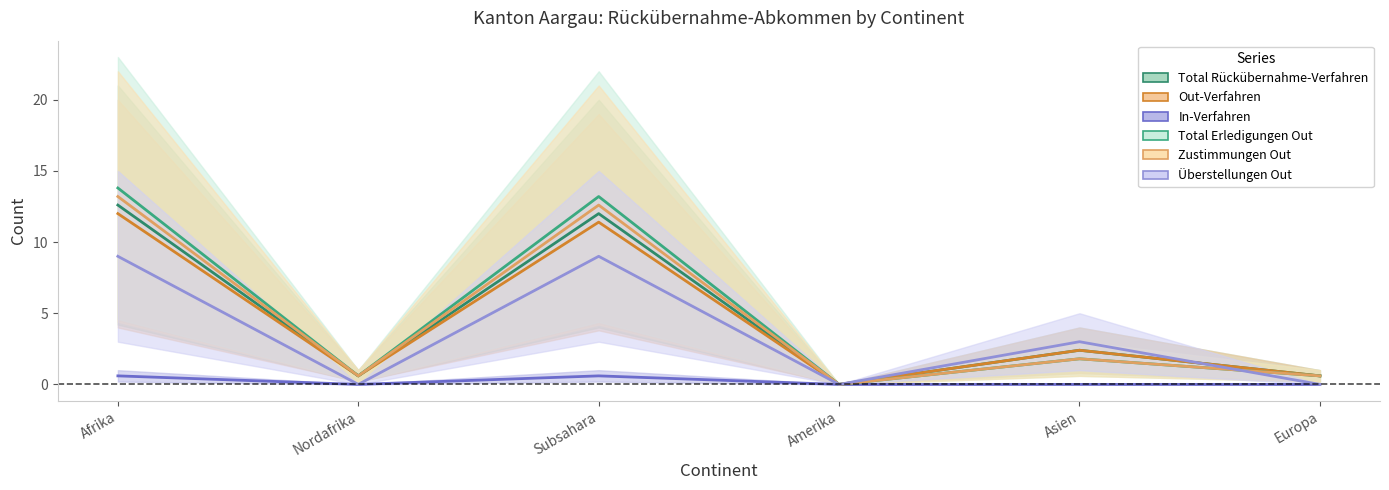

What is the average value of the In-Verfahren series?

0.2